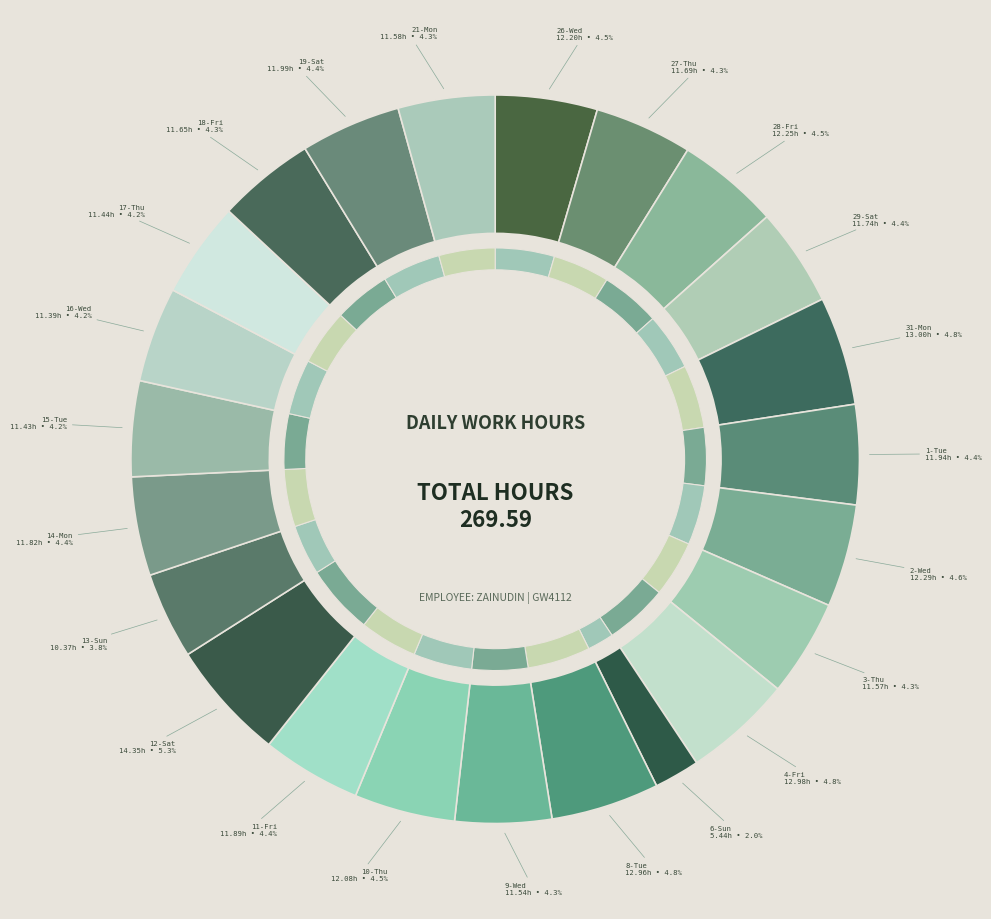

To the nearest percent, what is the difference between the 27-Thu and 5-Sat slice percentages?

4%